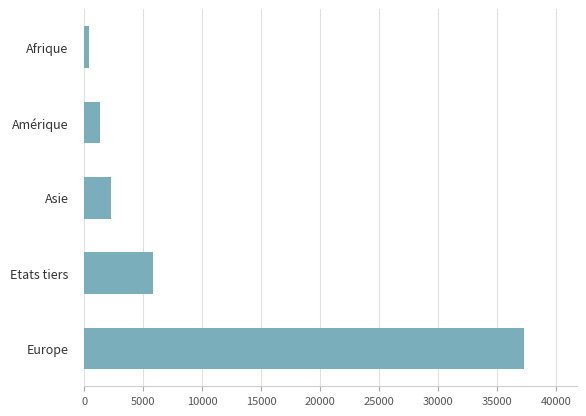

List the labels in order of value, smallest first.

Afrique, Amérique, Asie, Etats tiers, Europe